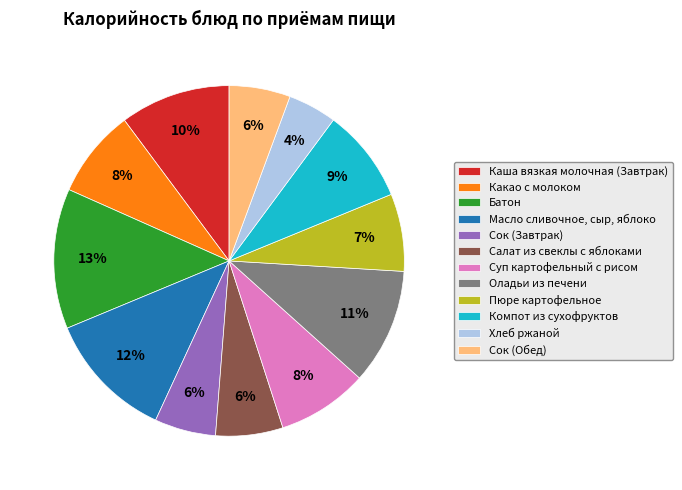

Does Сок (Завтрак) account for over 50% of the chart?

No